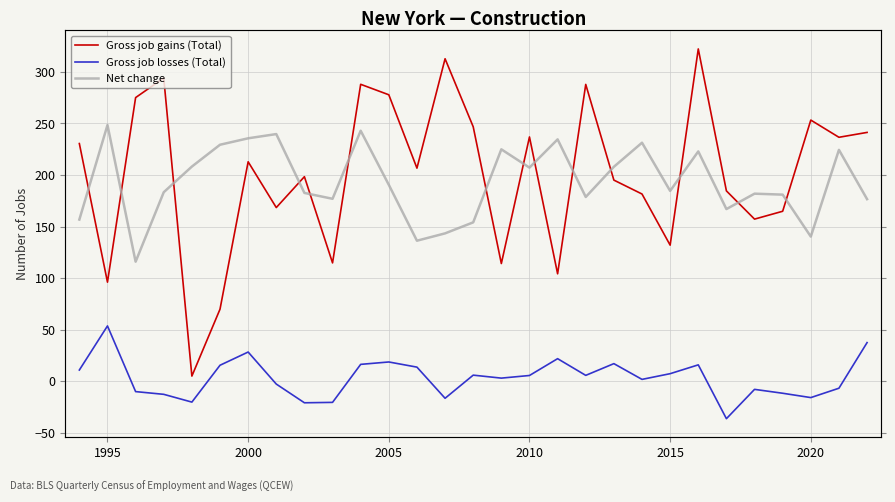

Is the value of Gross job losses (Total) at 25 greater than the value of Gross job gains (Total) at 21?

No